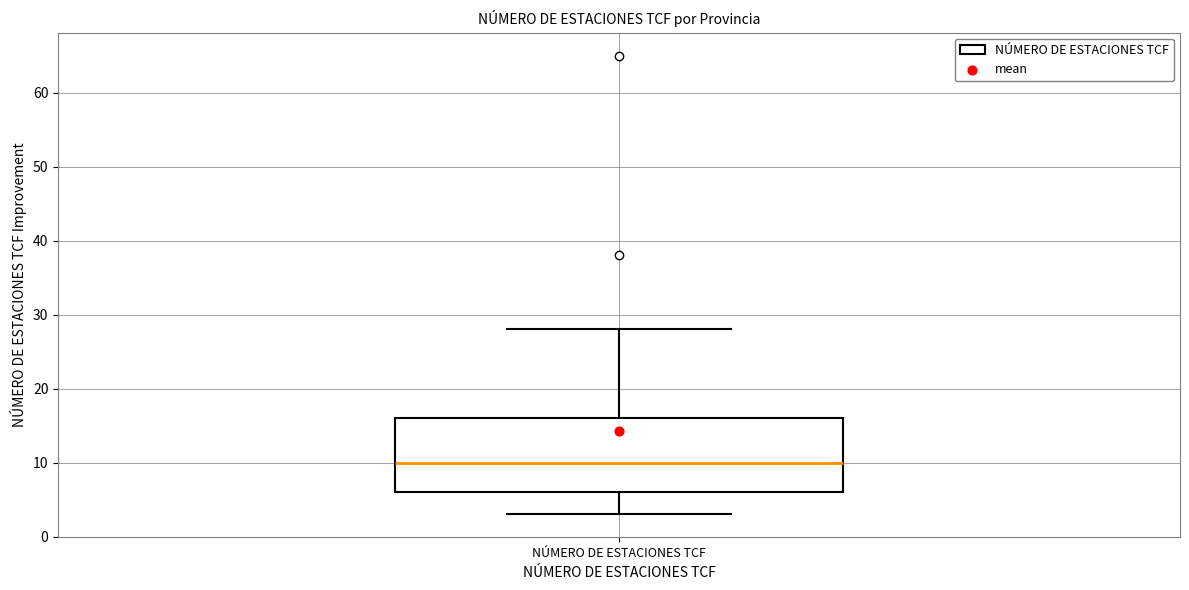

Where is the upper edge of the box for NÚMERO DE ESTACIONES TCF on the y-axis? The values are not printed on the chart, so give them approximately, as read against the axis.

16